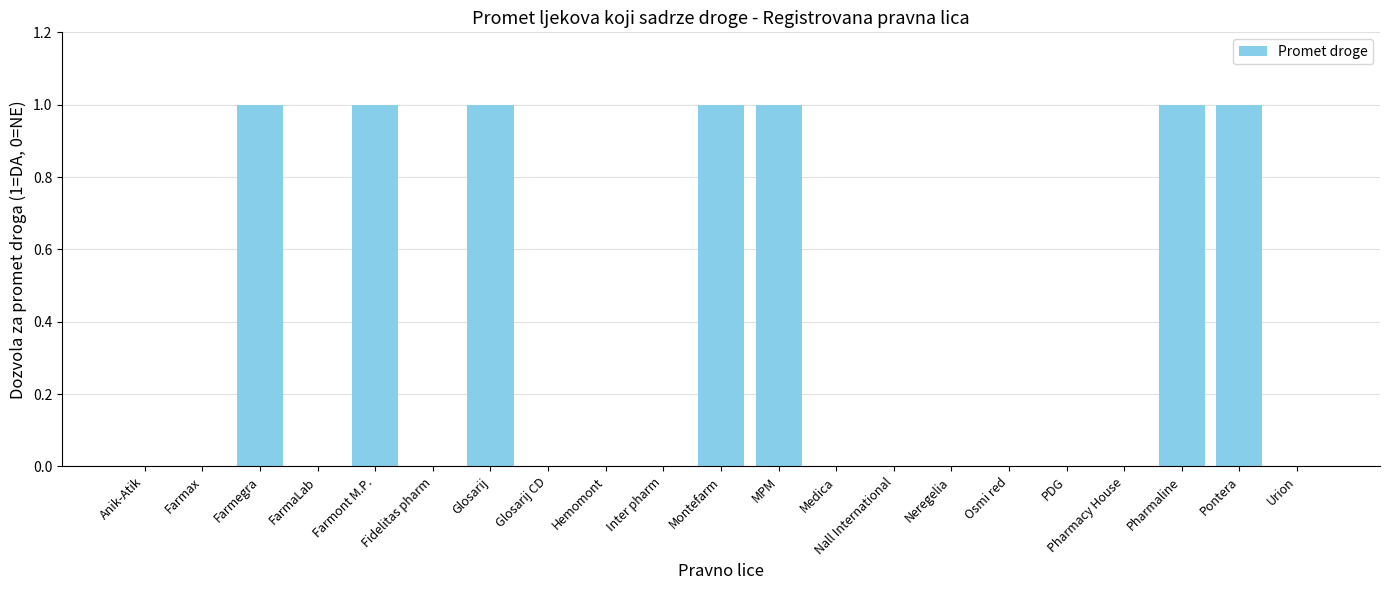

Reading left to right, extract all data points from this chart.

Anik-Atik=0	Farmax=0	Farmegra=1	FarmaLab=0	Farmont M.P.=1	Fidelitas pharm=0	Glosarij=1	Glosarij CD=0	Hemomont=0	Inter pharm=0	Montefarm=1	MPM=1	Medica=0	Nall International=0	Neregelia=0	Osmi red=0	PDG=0	Pharmacy House=0	Pharmaline=1	Pontera=1	Urion=0